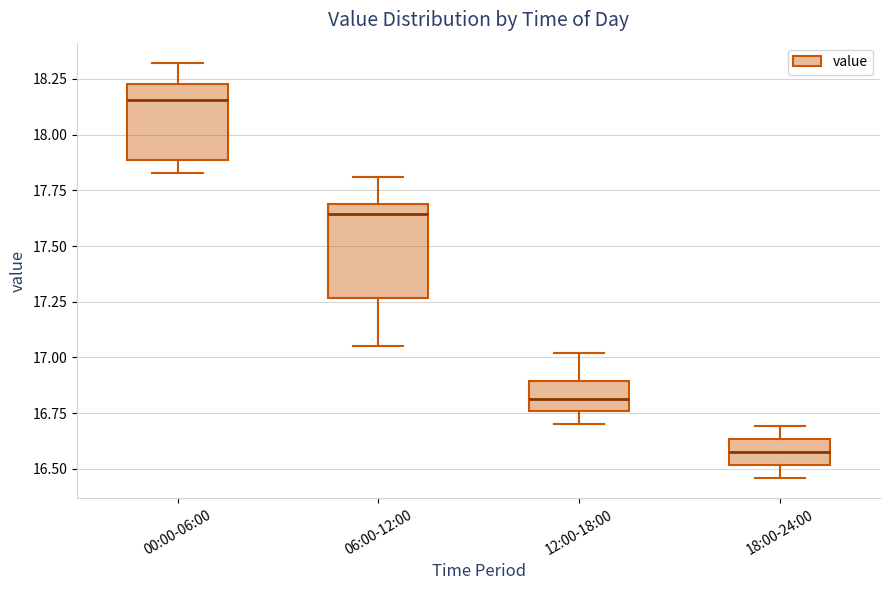

Reading left to right, transcribe this box plot: for each box, give where its median line is, the range the box spans, and where its two whiskers end, as read against the y-axis. The values are not printed on the chart, so give them approximately, as read against the axis.

00:00-06:00: median 18.15, box 17.90 to 18.25, whiskers 17.85 to 18.30
06:00-12:00: median 17.65, box 17.25 to 17.70, whiskers 17.05 to 17.80
12:00-18:00: median 16.80, box 16.75 to 16.90, whiskers 16.70 to 17.00
18:00-24:00: median 16.60, box 16.50 to 16.65, whiskers 16.45 to 16.70